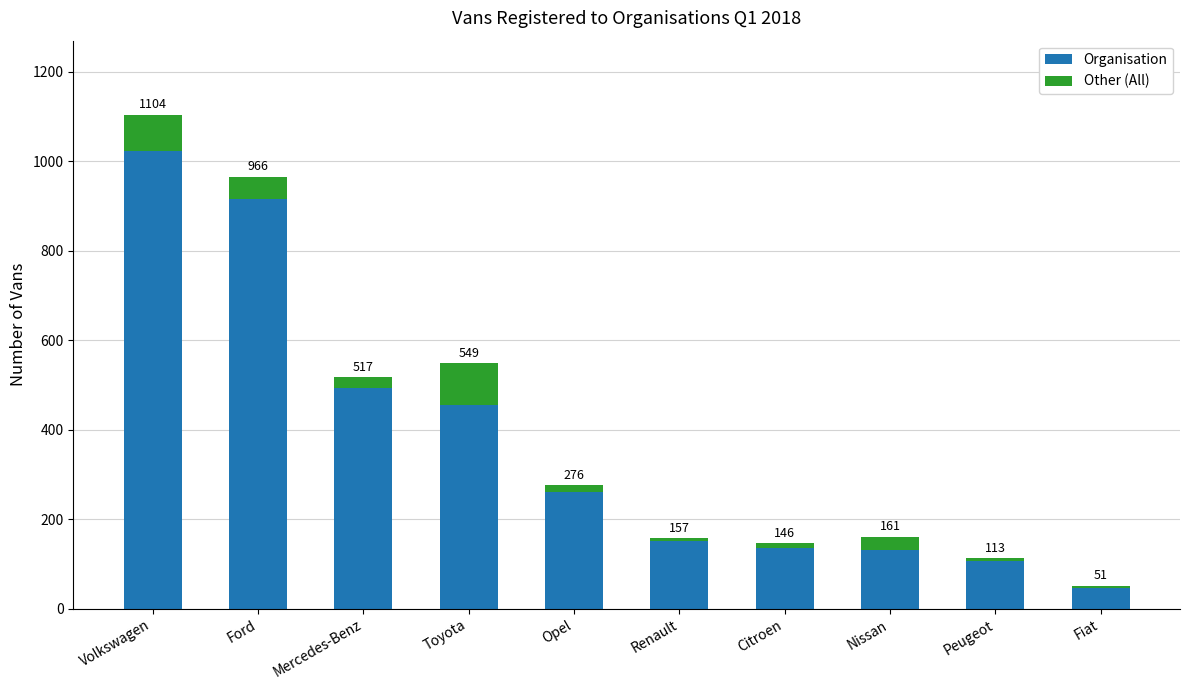

What position from the right is Peugeot?

2